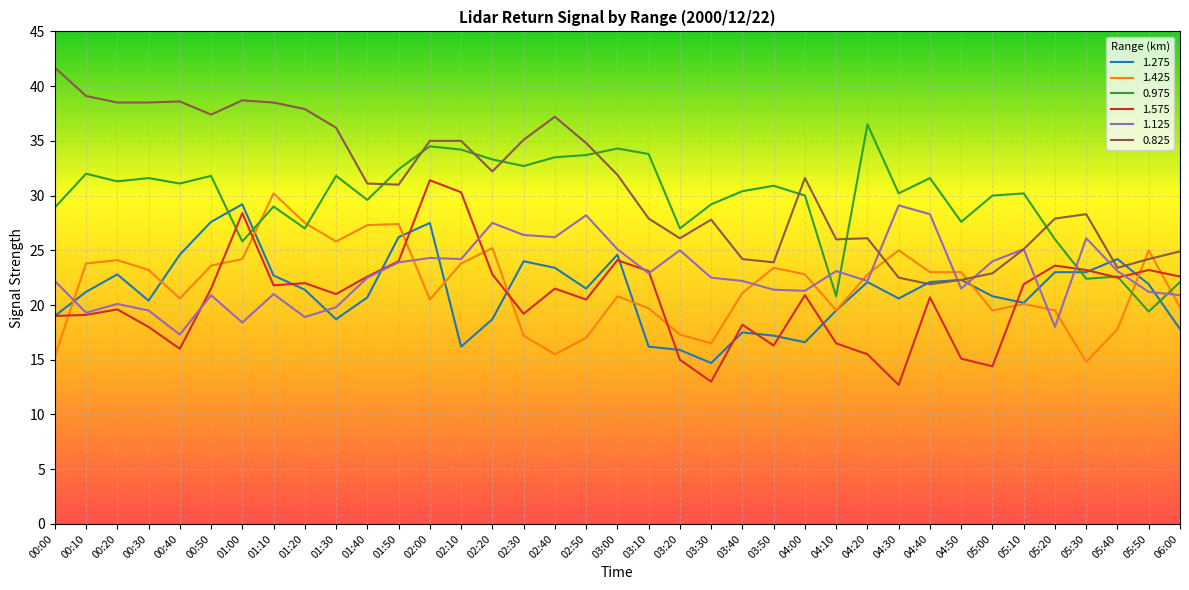

Between 01:20 and 03:50, which series saw the biggest shift?

0.825